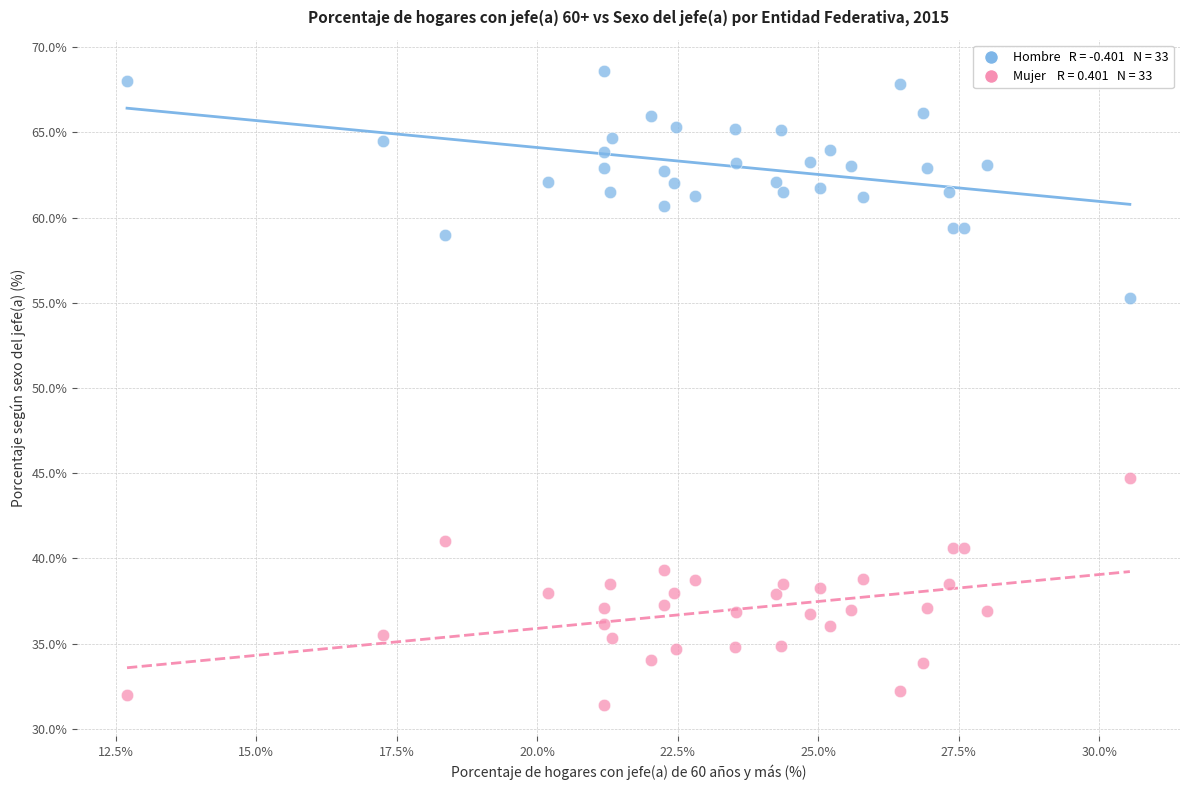

Across all data points, what is the range of X values (max minus min)?

17.8